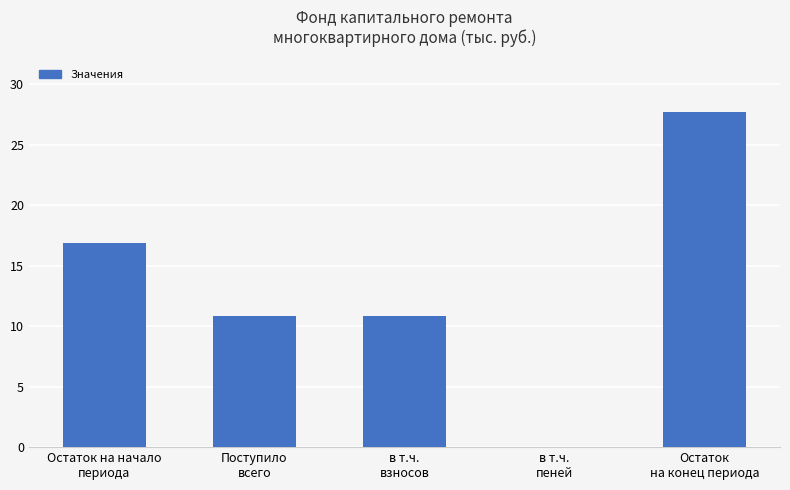

What is the greatest value displayed?

27.7